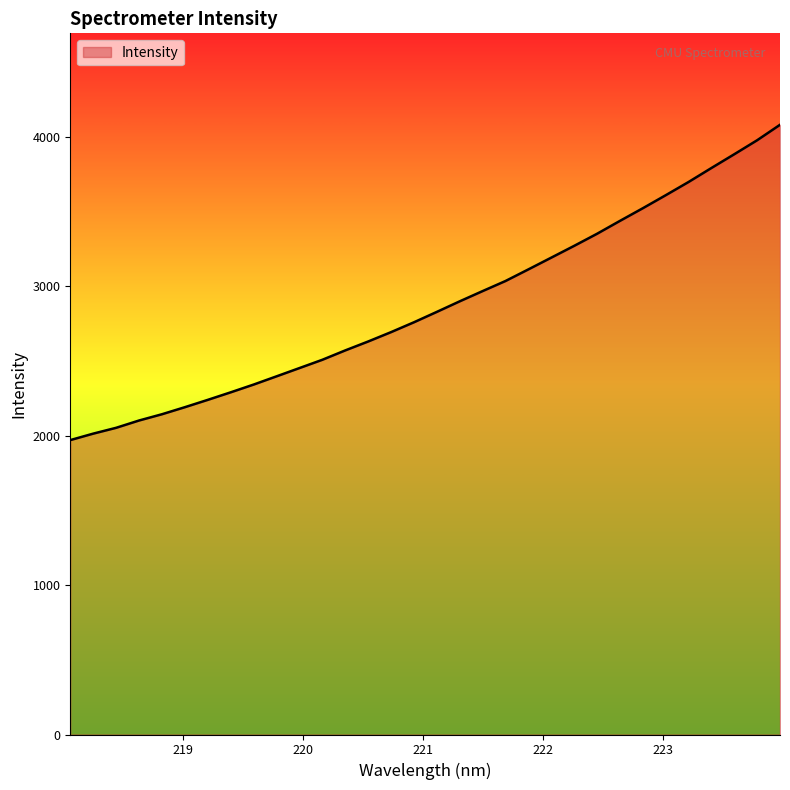

What is the difference between the maximum and minimum values?

2110.1